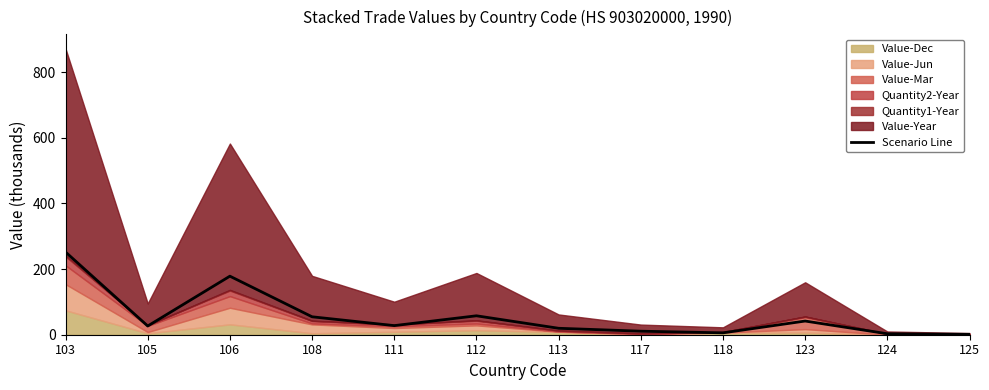

What is the value of the 3rd point from the left?

178.4